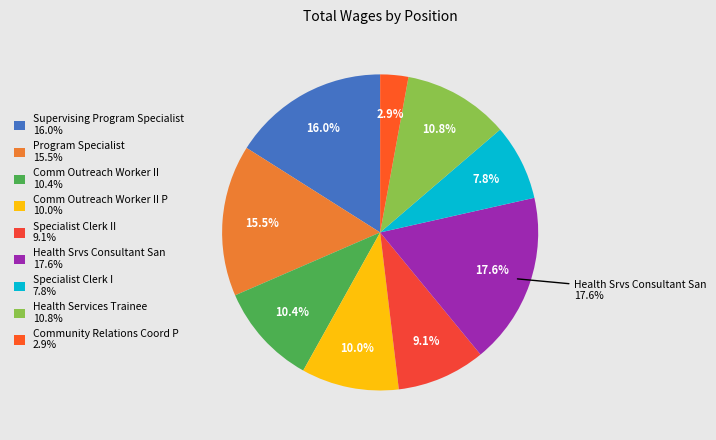

What percentage is the Comm Outreach Worker II slice, to the nearest percent?

10%